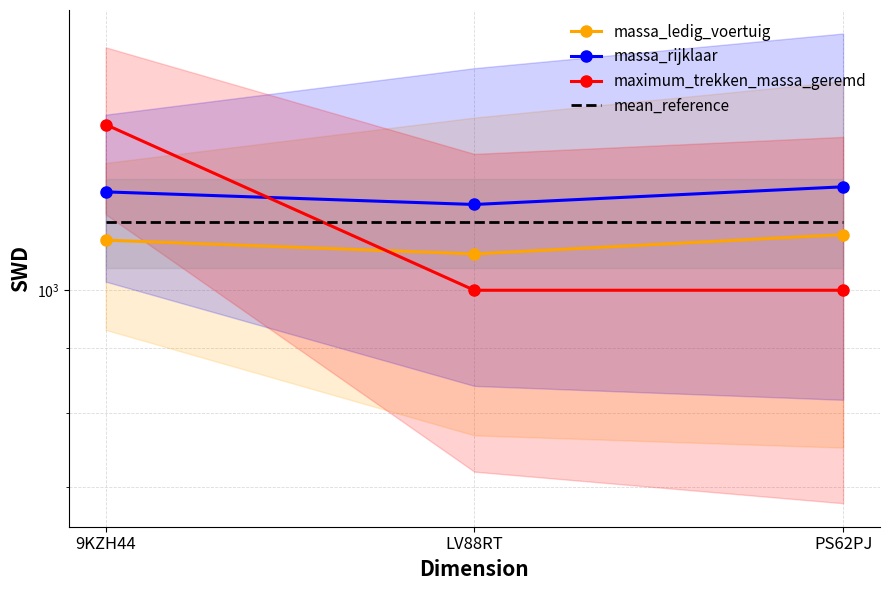

Which series has the largest total across all categories?

massa_rijklaar